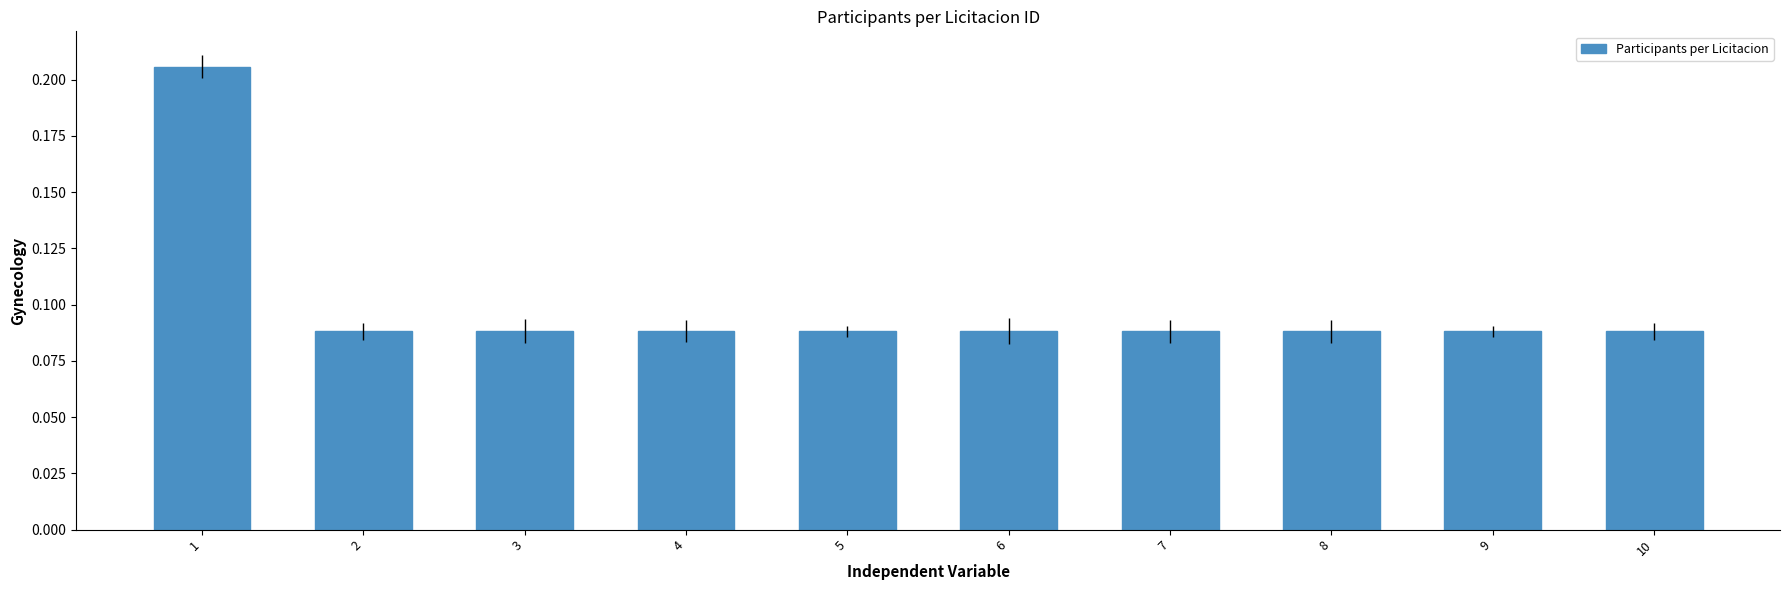

Is it true that the value at 9 is 0.0?

False